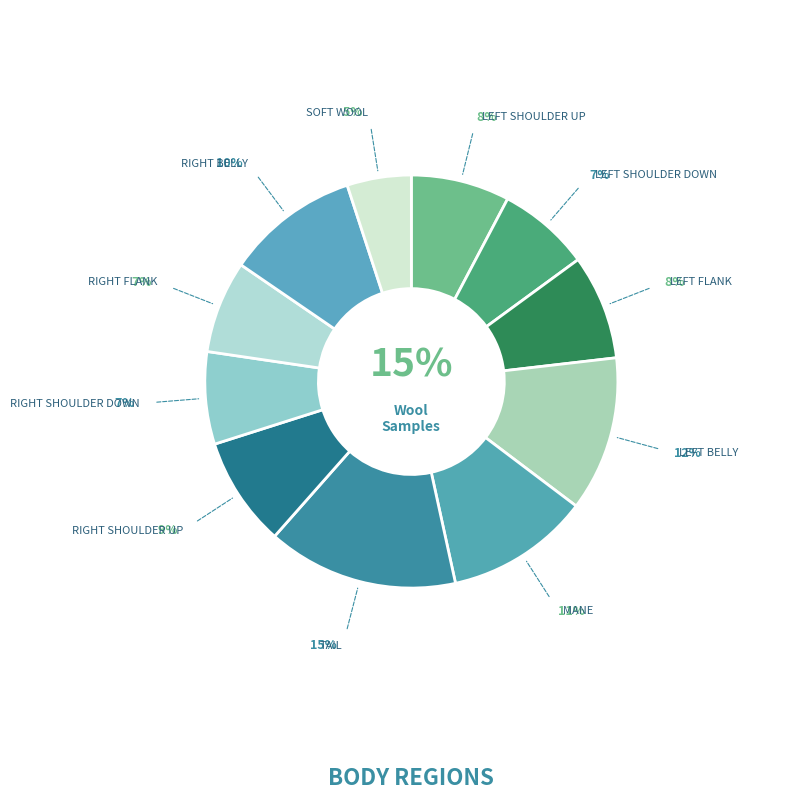

Which category has the biggest portion of the pie?

TAIL